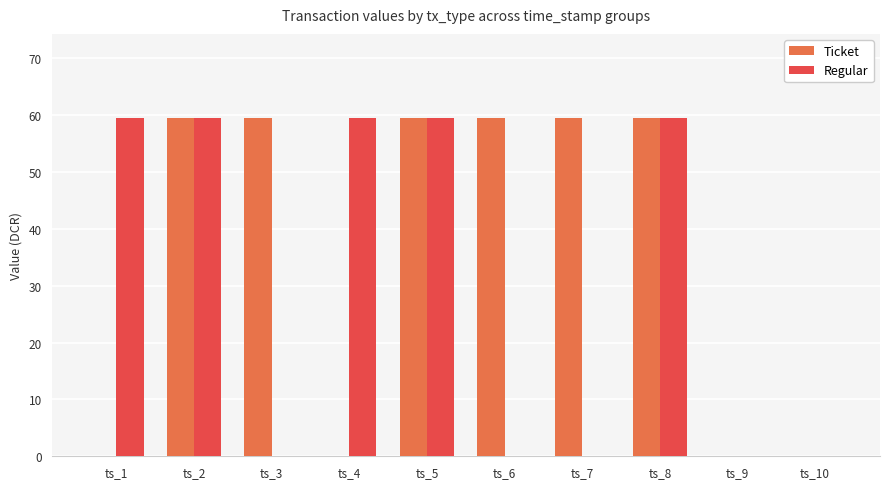

What are all the series names shown in the legend?

Ticket, Regular